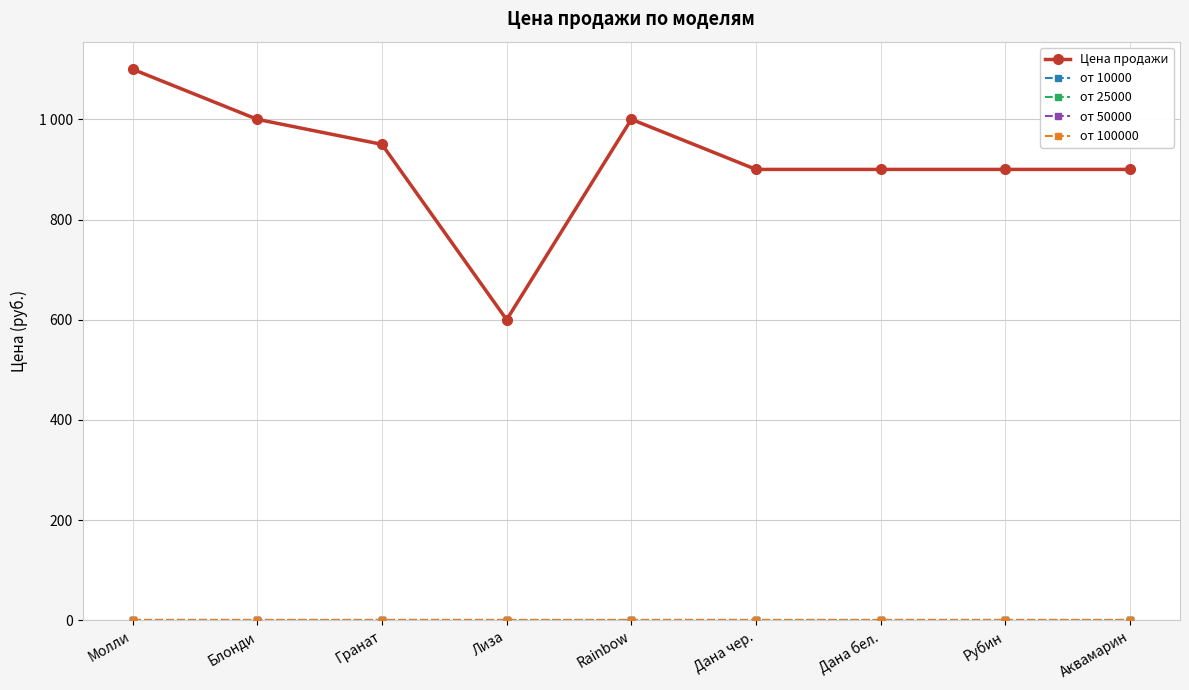

Which has a higher value, Молли or Лиза?

Молли